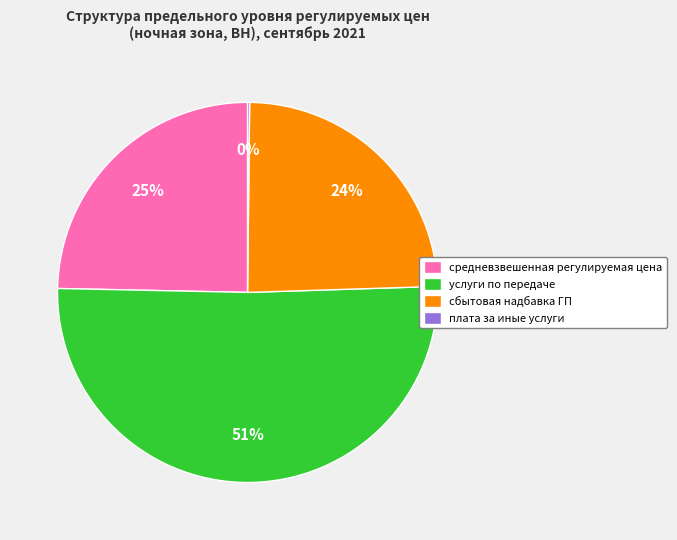

Combined, do средневзвешенная регулируемая цена and услуги по передаче account for over 50%?

Yes